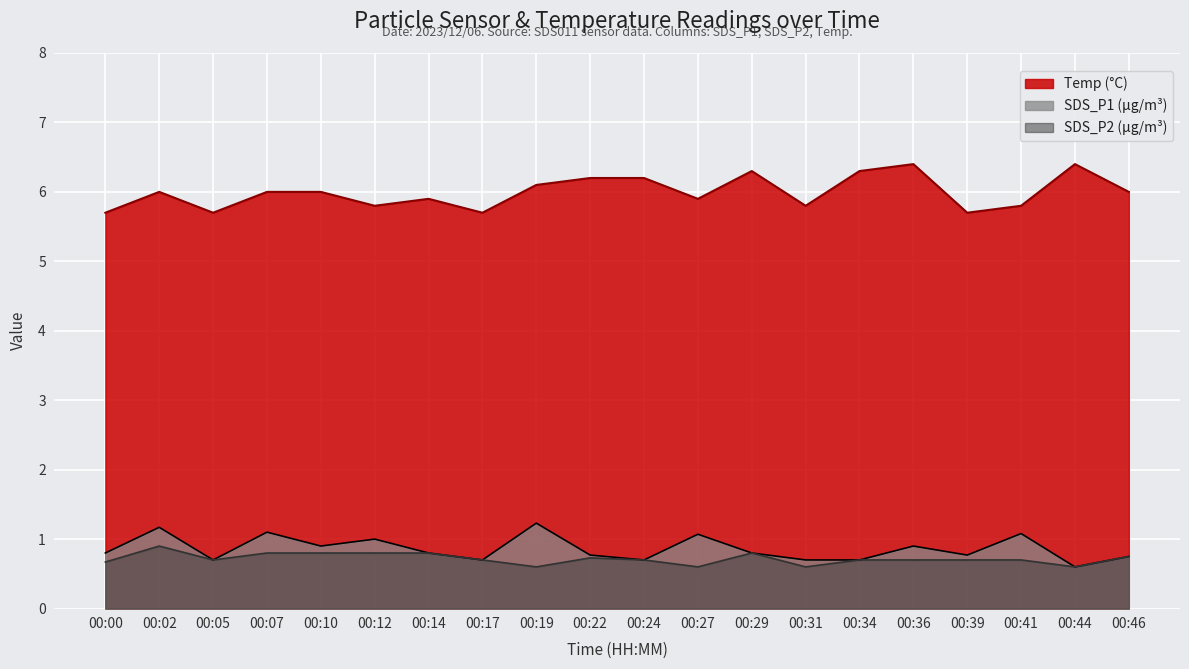

True or false: SDS_P2 and Temp cross at least once.

False